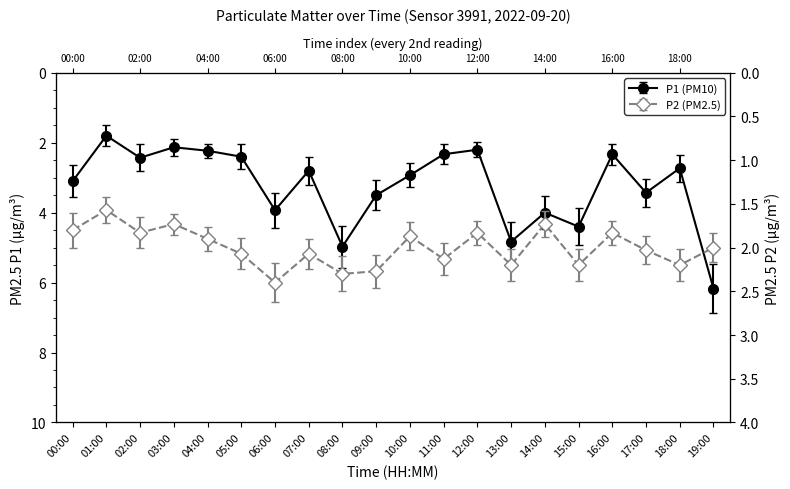

What is the approximate value of P1 at 00:00?

3.1